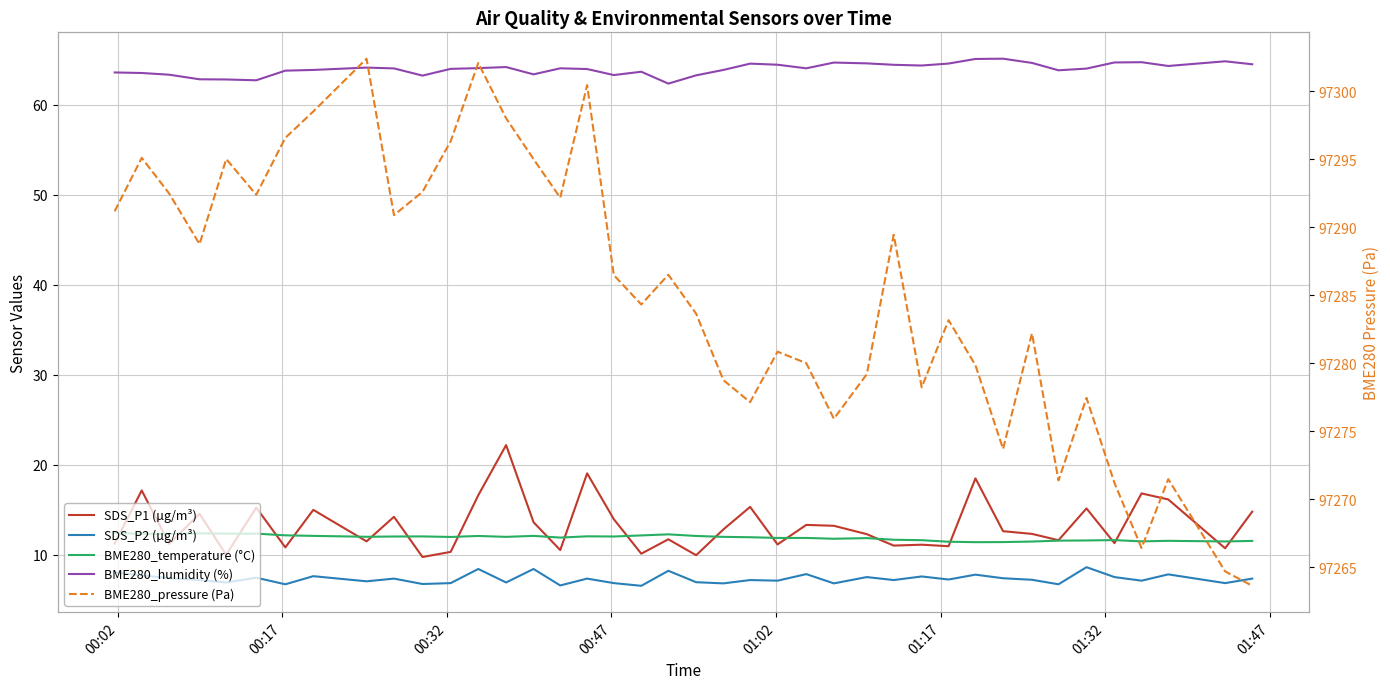

At which label is SDS_P1 (µg/m³) closest to 15?

01:47